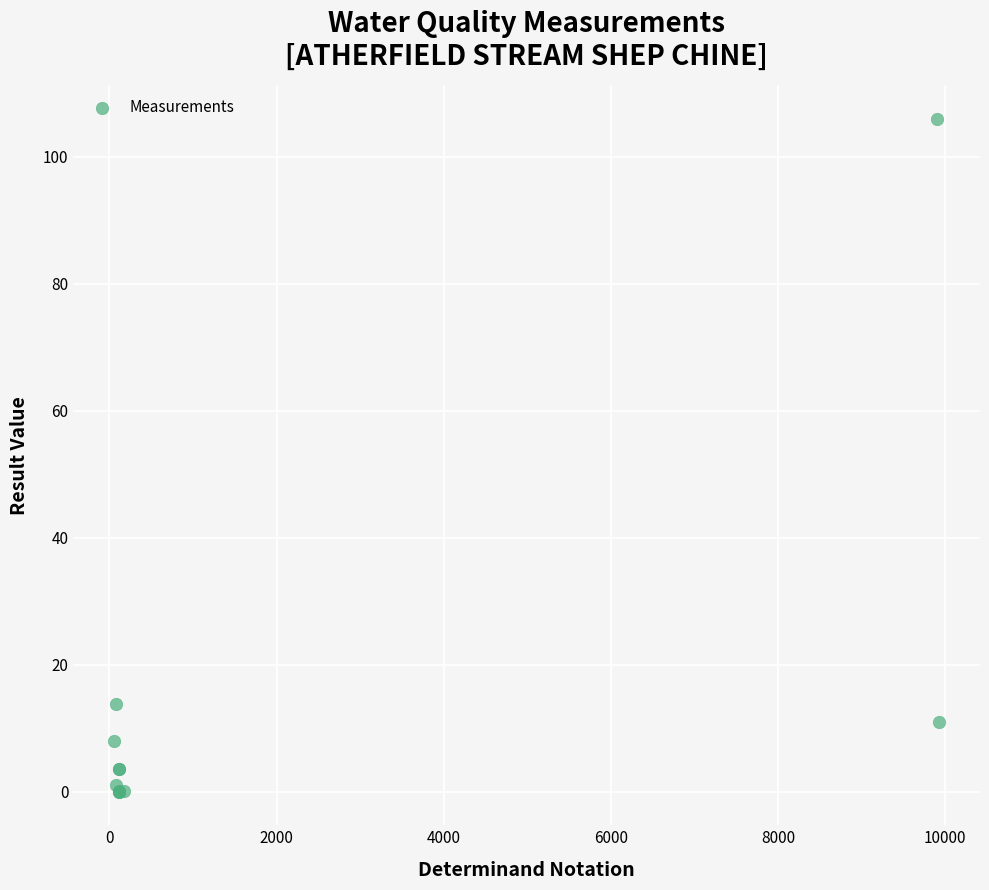

What Y value in the scatter plot is closest to 53?

13.8